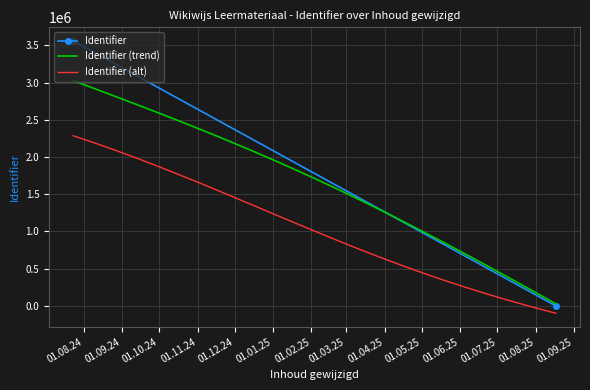

What is the highest value of the Identifier (alt) series?

2285443.2